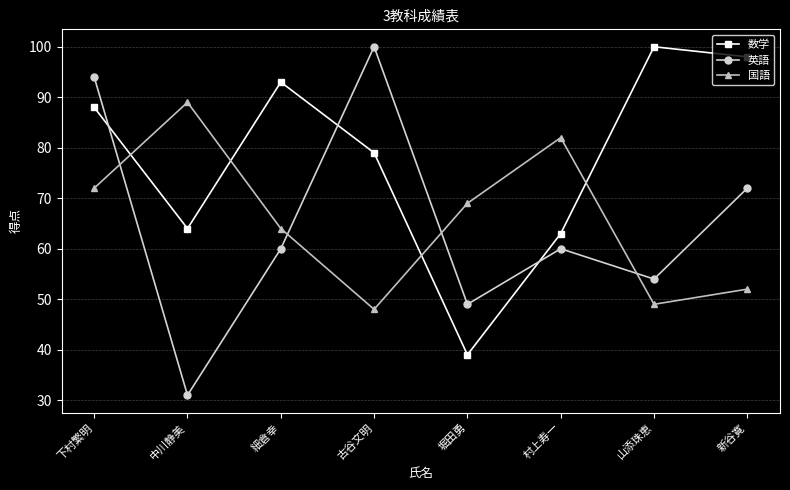

What is the average value of the 数学 series?

78